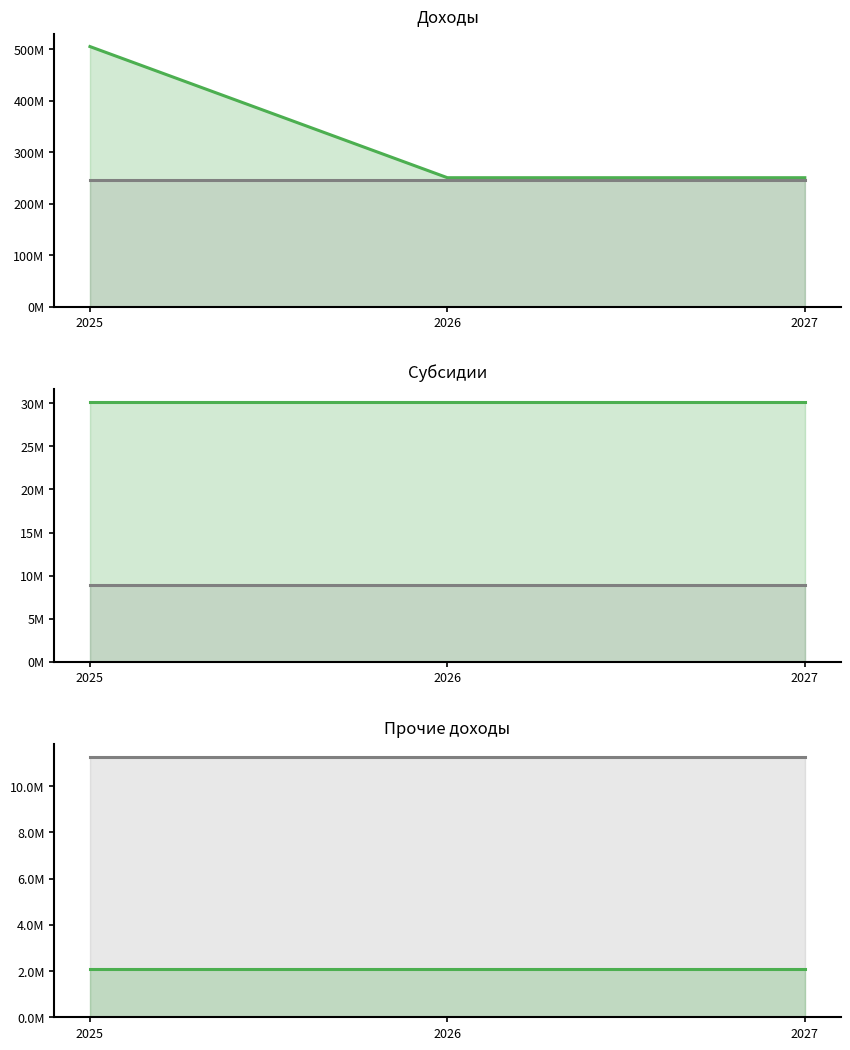

Count the number of categories in the chart.

3